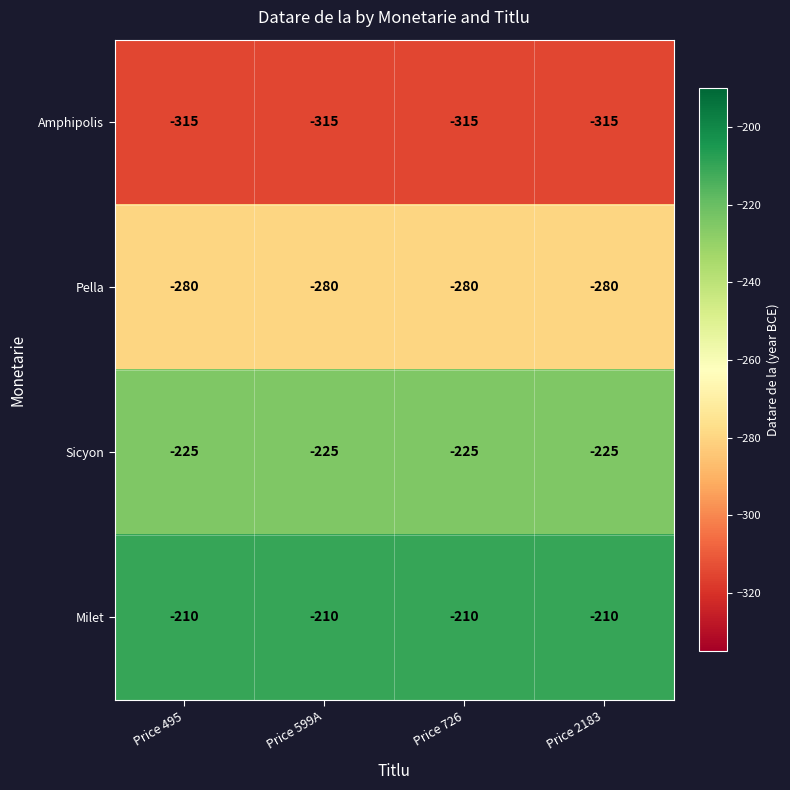

At which label is Milet closest to -210?

Price 495